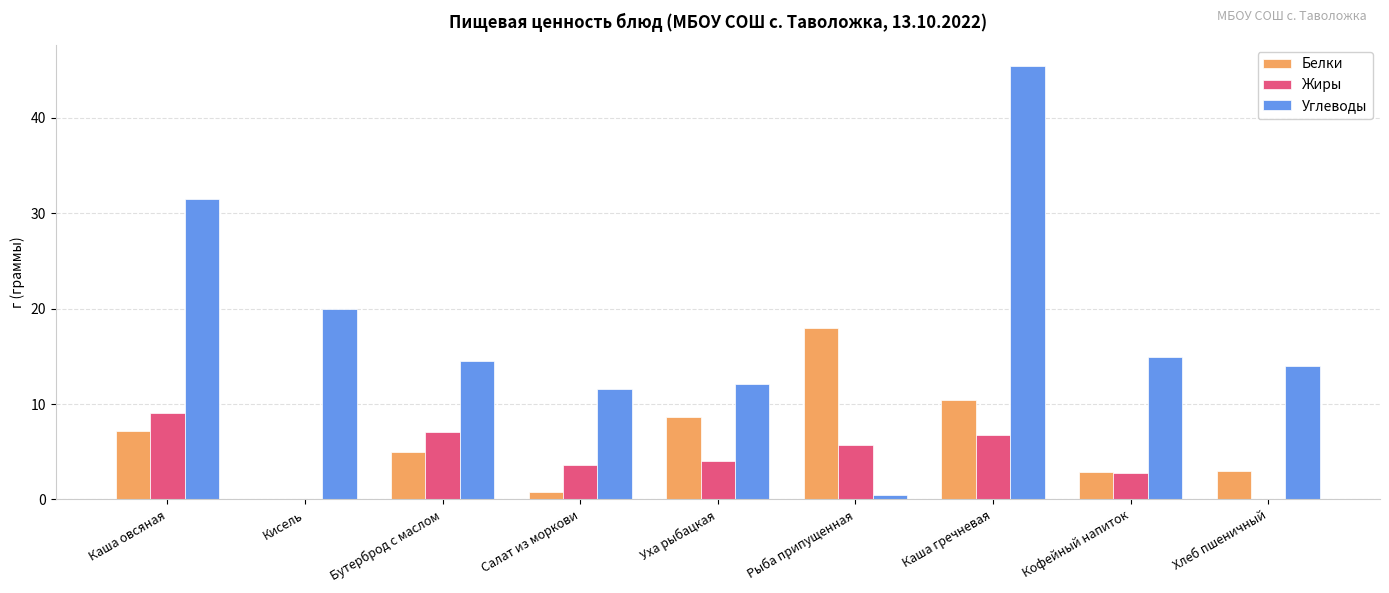

Between Кисель and Салат из моркови, which series saw the biggest shift?

Углеводы